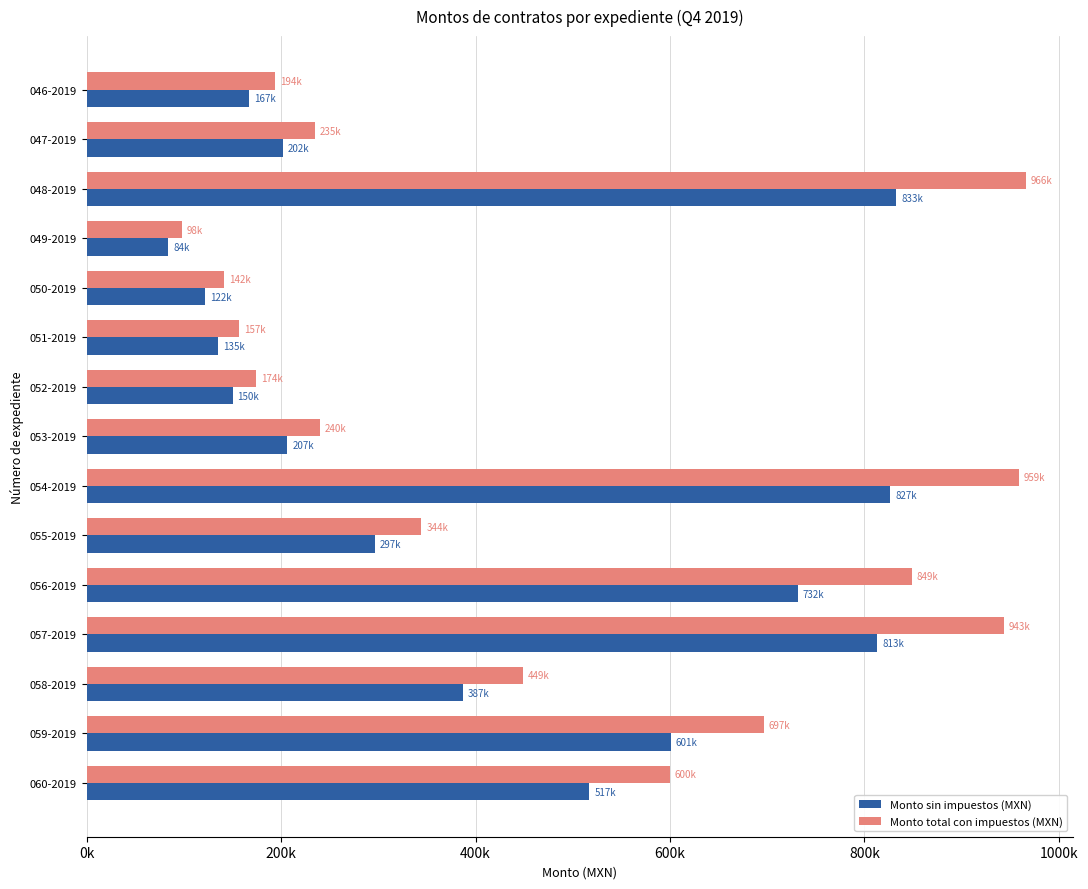

What are all the series names shown in the legend?

Monto sin impuestos (MXN), Monto total con impuestos (MXN)